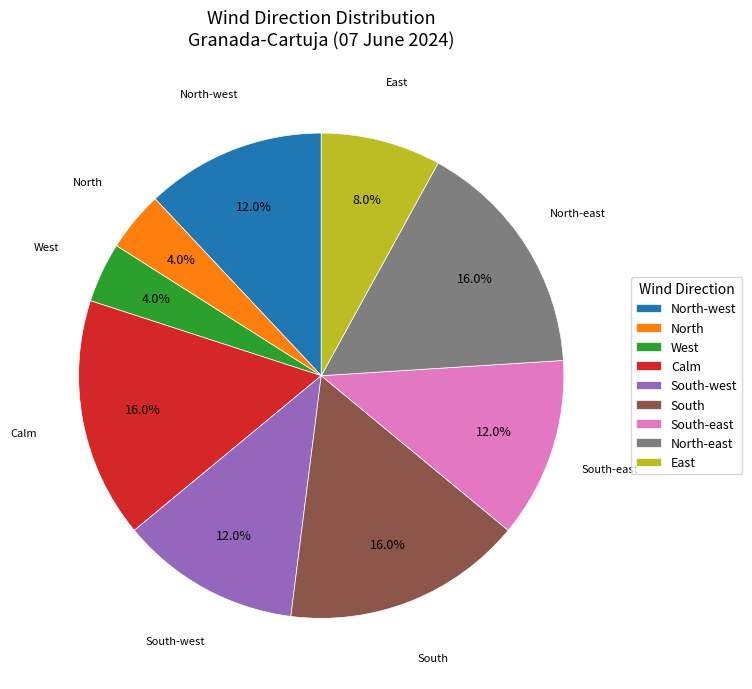

How many slices are in this pie chart?

9